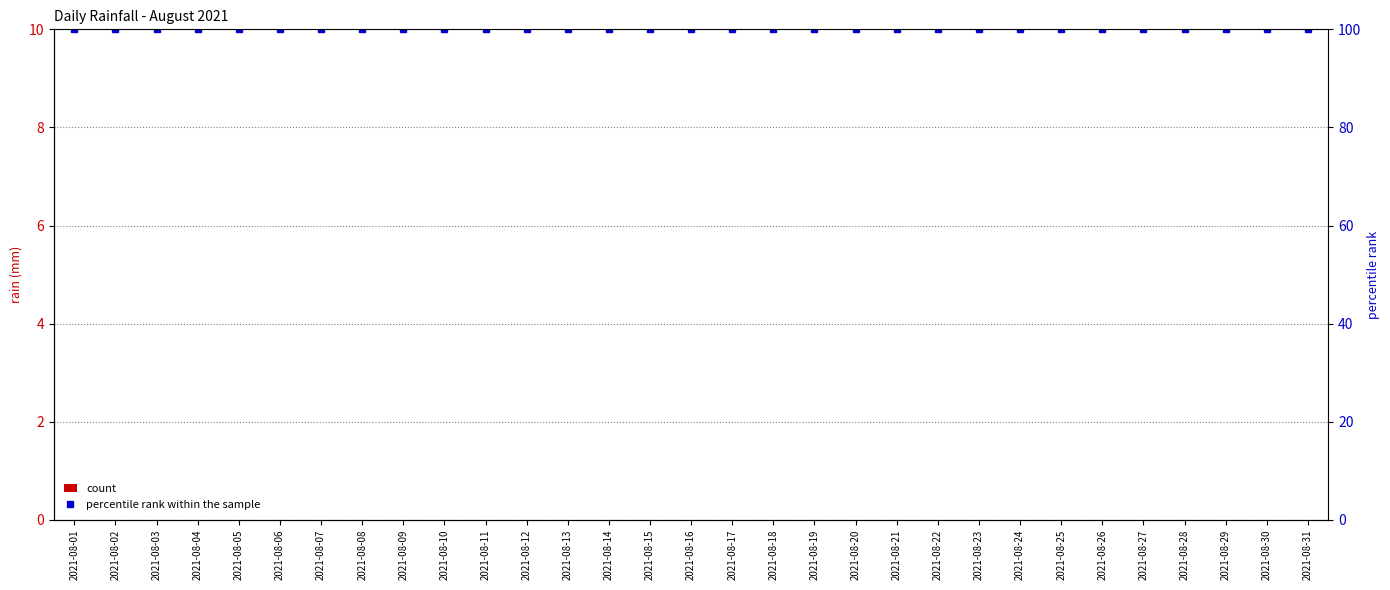

Between 2021-08-15 and 2021-08-19, which is larger?

2021-08-15